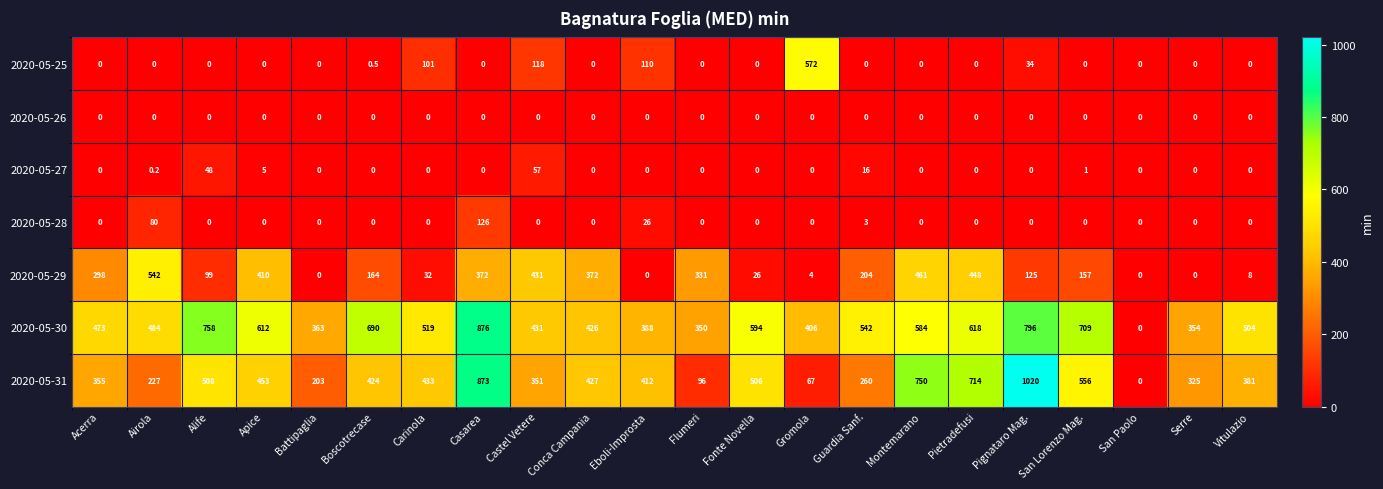

At which category does the chart reach its peak across all series?

Pignataro Mag.